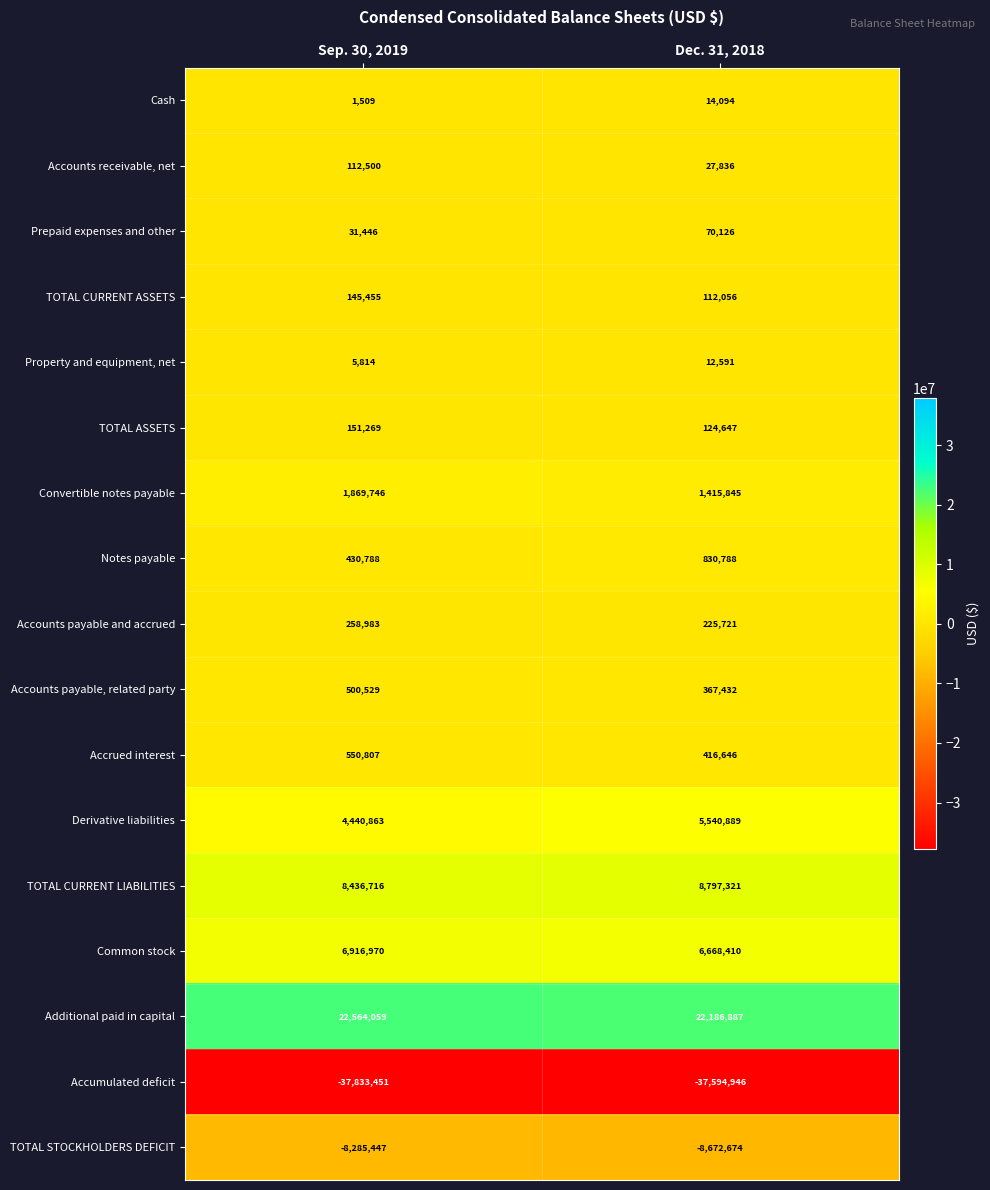

Which series changed the most between Sep. 30, 2019 and Dec. 31, 2018?

Derivative liabilities